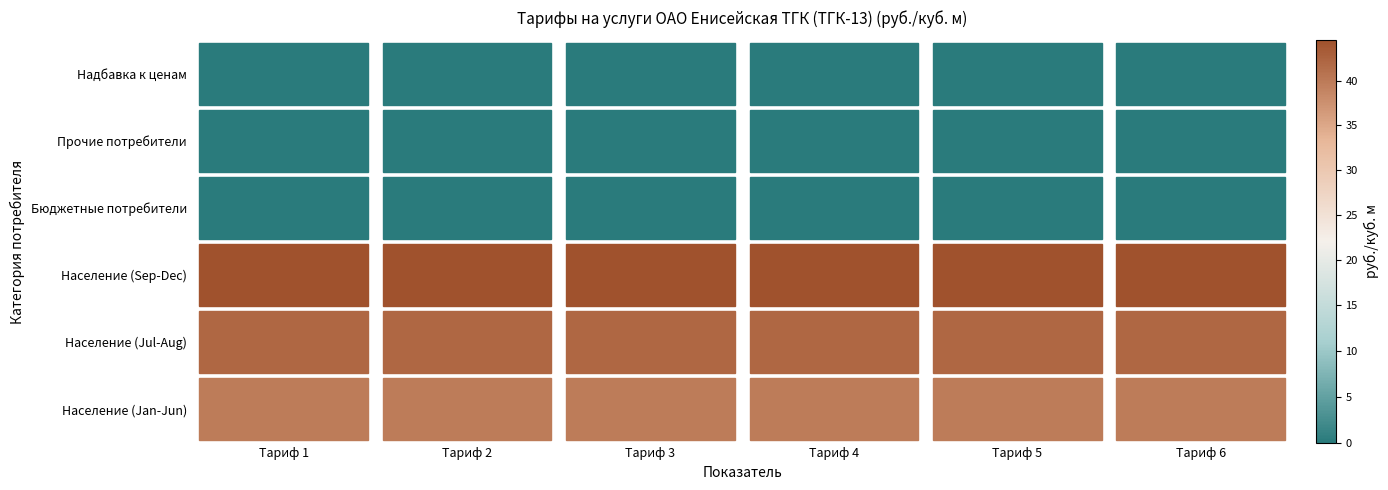

Rank the series by their maximum value, from lowest to highest.

Бюджетные потребители, Прочие потребители, Надбавка к ценам, Население (Jan-Jun), Население (Jul-Aug), Население (Sep-Dec)